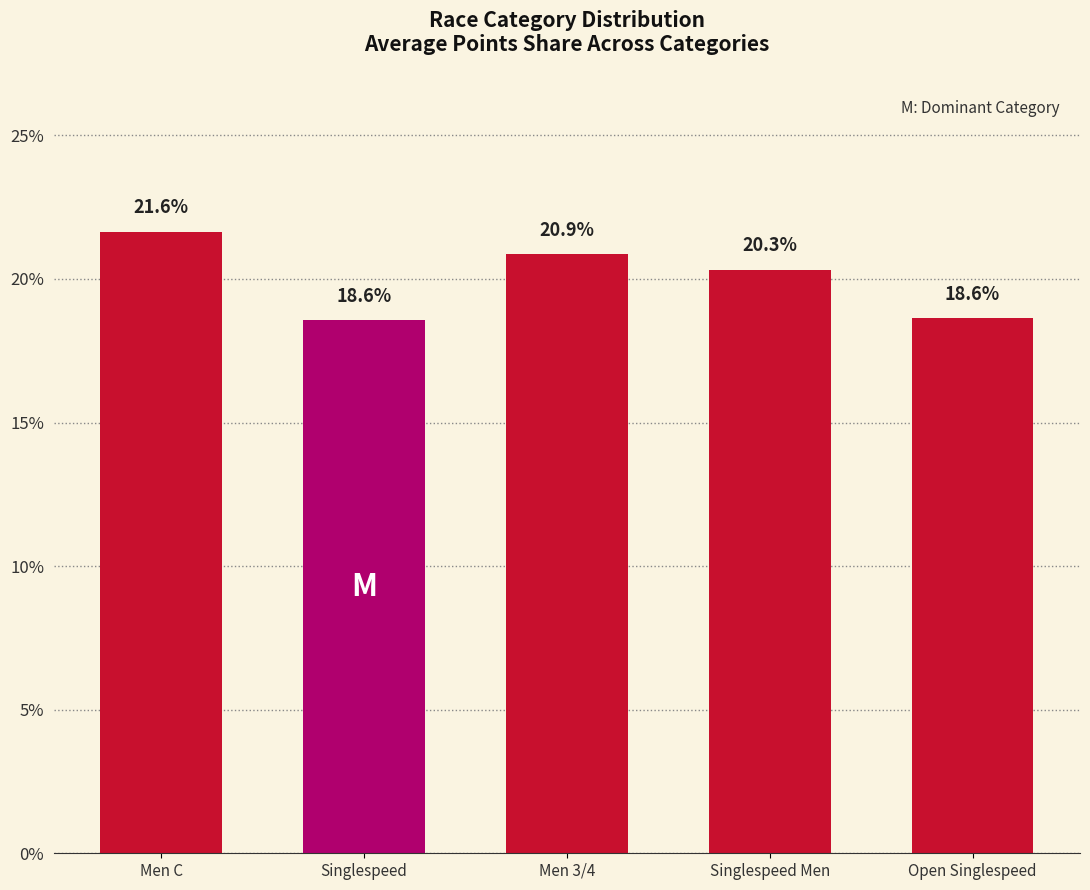

What is the ratio of the value at Open Singlespeed to the value at Singlespeed?

1.0